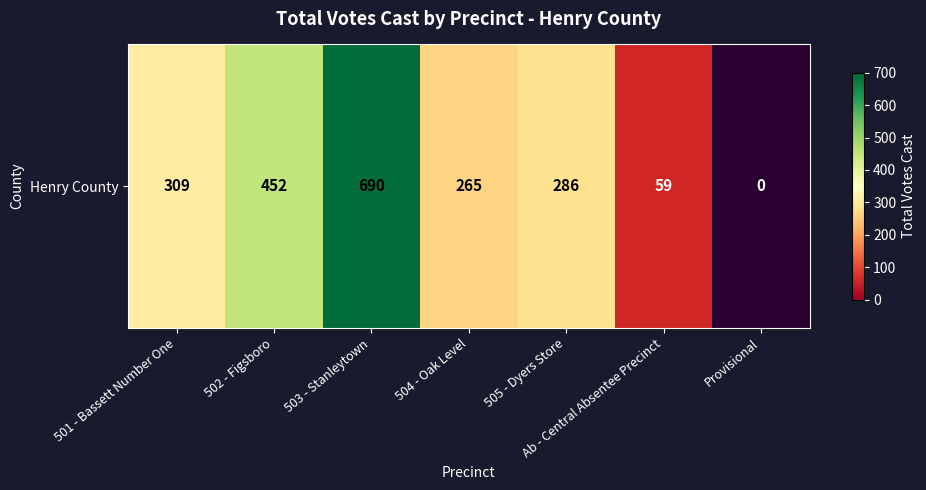

True or false: the data shows 690 at 503 - Stanleytown.

True